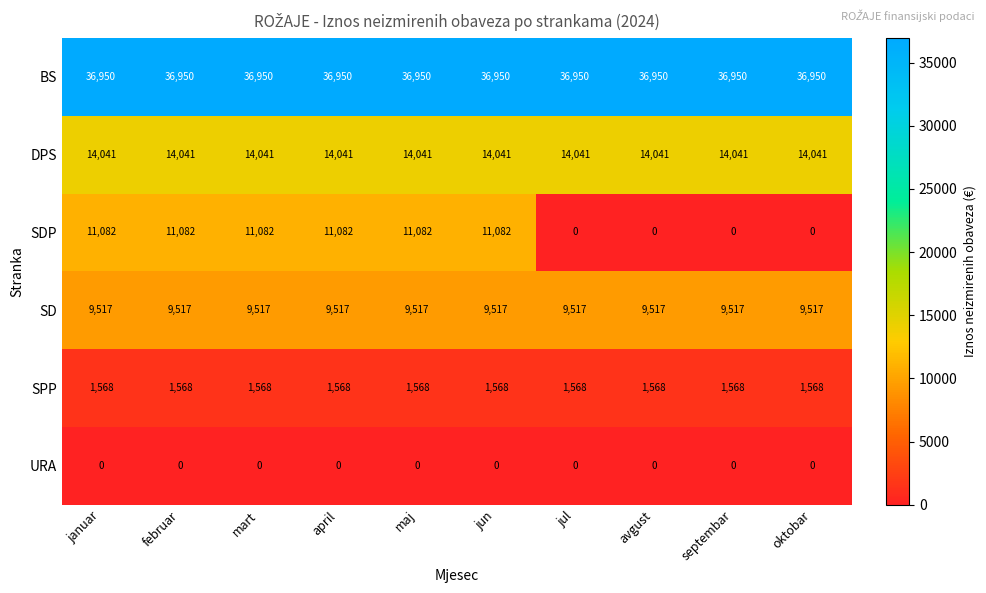

What is the difference between the highest and lowest values at januar?

36950